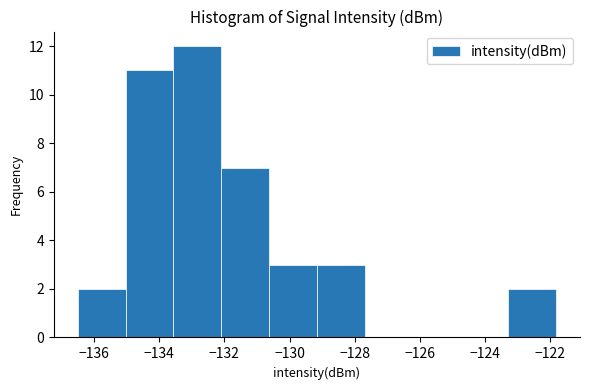

How tall is the bar that spans -132.0 to -130.6 on the x-axis? Neither the bar edges nor the heights are printed on the chart, so give them approximately, as read against the axes.

7